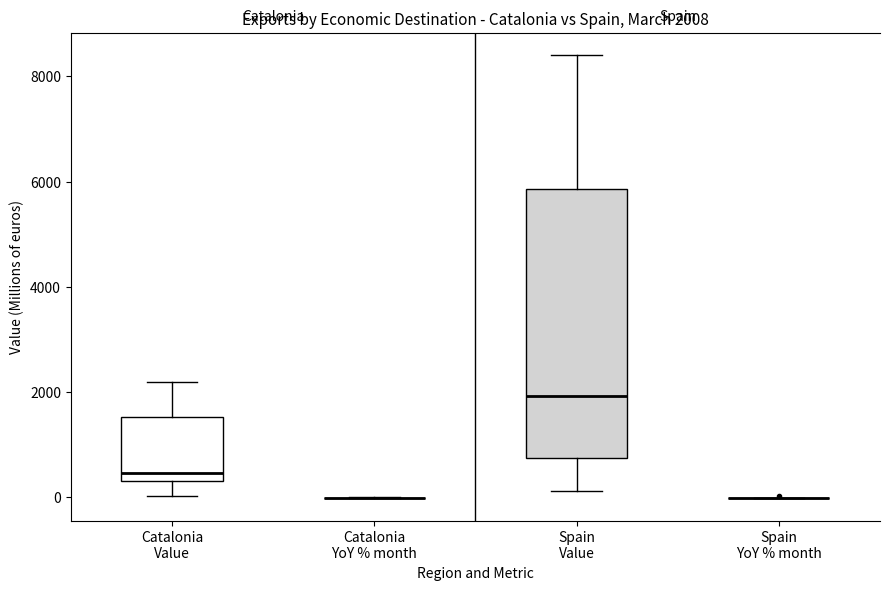

Comparing the boxes themselves (not the whiskers), which one is the tallest?

Spain Value